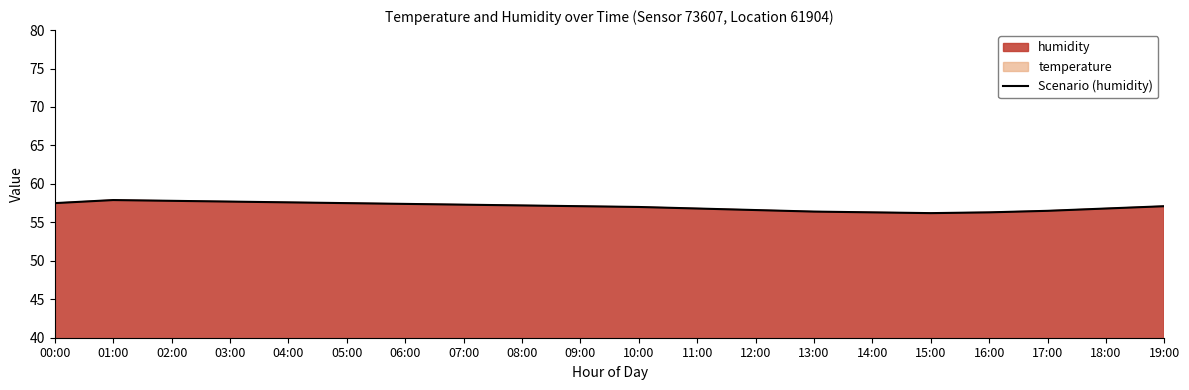

What is the sum of all values?

1141.0